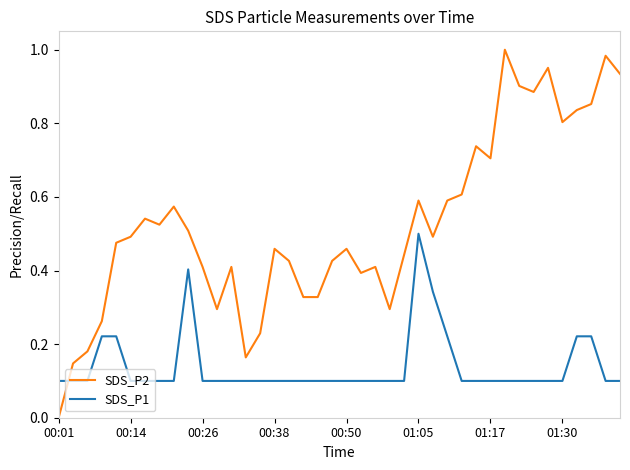

Which series has the largest range (max minus min)?

SDS_P2